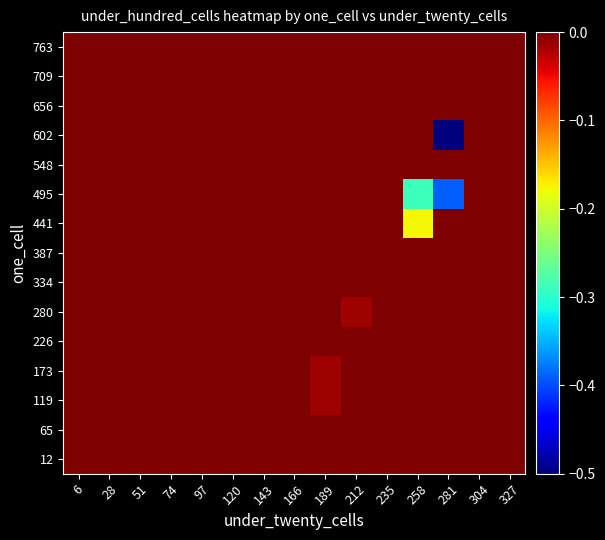

Reading left to right, transcribe all the data shown in this chart.

12: 6=-0.0	28=-0.0	51=-0.0	74=-0.0	97=-0.0	120=-0.0	143=-0.0	166=-0.0	189=-0.0	212=-0.0	235=-0.0	258=-0.0	281=-0.0	304=-0.0	327=-0.0
65: 6=-0.0	28=-0.0	51=-0.0	74=-0.0	97=-0.0	120=-0.0	143=-0.0	166=-0.0	189=-0.0	212=-0.0	235=-0.0	258=-0.0	281=-0.0	304=-0.0	327=-0.0
119: 6=-0.0	28=-0.0	51=-0.0	74=-0.0	97=-0.0	120=-0.0	143=-0.0	166=-0.0	189=-0.0	212=-0.0	235=-0.0	258=-0.0	281=-0.0	304=-0.0	327=-0.0
173: 6=-0.0	28=-0.0	51=-0.0	74=-0.0	97=-0.0	120=-0.0	143=-0.0	166=-0.0	189=-0.0	212=-0.0	235=-0.0	258=-0.0	281=-0.0	304=-0.0	327=-0.0
226: 6=-0.0	28=-0.0	51=-0.0	74=-0.0	97=-0.0	120=-0.0	143=-0.0	166=-0.0	189=-0.0	212=-0.0	235=-0.0	258=-0.0	281=-0.0	304=-0.0	327=-0.0
280: 6=-0.0	28=-0.0	51=-0.0	74=-0.0	97=-0.0	120=-0.0	143=-0.0	166=-0.0	189=-0.0	212=-0.0	235=-0.0	258=-0.0	281=-0.0	304=-0.0	327=-0.0
334: 6=-0.0	28=-0.0	51=-0.0	74=-0.0	97=-0.0	120=-0.0	143=-0.0	166=-0.0	189=-0.0	212=-0.0	235=-0.0	258=-0.0	281=-0.0	304=-0.0	327=-0.0
387: 6=-0.0	28=-0.0	51=-0.0	74=-0.0	97=-0.0	120=-0.0	143=-0.0	166=-0.0	189=-0.0	212=-0.0	235=-0.0	258=-0.0	281=-0.0	304=-0.0	327=-0.0
441: 6=-0.0	28=-0.0	51=-0.0	74=-0.0	97=-0.0	120=-0.0	143=-0.0	166=-0.0	189=-0.0	212=-0.0	235=-0.0	258=-0.2	281=-0.0	304=-0.0	327=-0.0
495: 6=-0.0	28=-0.0	51=-0.0	74=-0.0	97=-0.0	120=-0.0	143=-0.0	166=-0.0	189=-0.0	212=-0.0	235=-0.0	258=-0.3	281=-0.4	304=-0.0	327=-0.0
548: 6=-0.0	28=-0.0	51=-0.0	74=-0.0	97=-0.0	120=-0.0	143=-0.0	166=-0.0	189=-0.0	212=-0.0	235=-0.0	258=-0.0	281=-0.0	304=-0.0	327=-0.0
602: 6=-0.0	28=-0.0	51=-0.0	74=-0.0	97=-0.0	120=-0.0	143=-0.0	166=-0.0	189=-0.0	212=-0.0	235=-0.0	258=-0.0	281=-0.5	304=-0.0	327=-0.0
656: 6=-0.0	28=-0.0	51=-0.0	74=-0.0	97=-0.0	120=-0.0	143=-0.0	166=-0.0	189=-0.0	212=-0.0	235=-0.0	258=-0.0	281=-0.0	304=-0.0	327=-0.0
709: 6=-0.0	28=-0.0	51=-0.0	74=-0.0	97=-0.0	120=-0.0	143=-0.0	166=-0.0	189=-0.0	212=-0.0	235=-0.0	258=-0.0	281=-0.0	304=-0.0	327=-0.0
763: 6=-0.0	28=-0.0	51=-0.0	74=-0.0	97=-0.0	120=-0.0	143=-0.0	166=-0.0	189=-0.0	212=-0.0	235=-0.0	258=-0.0	281=-0.0	304=-0.0	327=-0.0